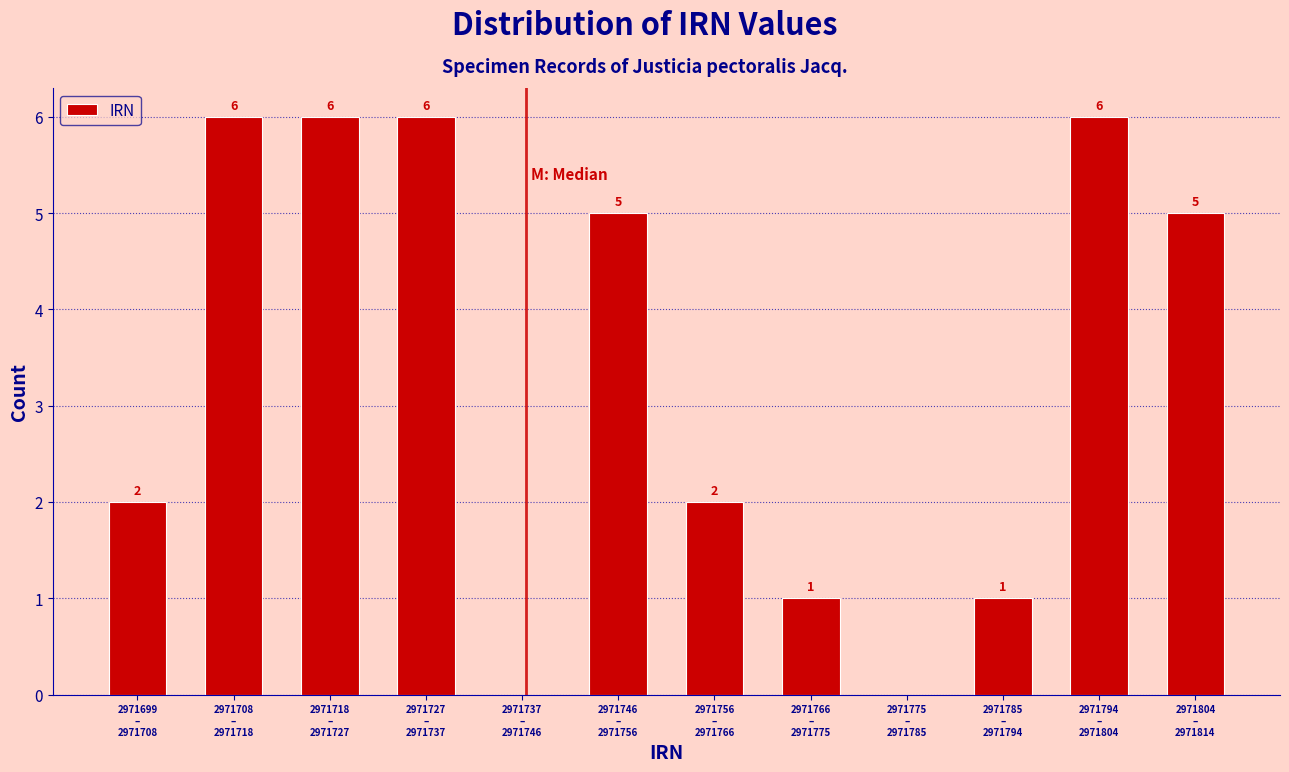

How many values are between 1 and 6?

10